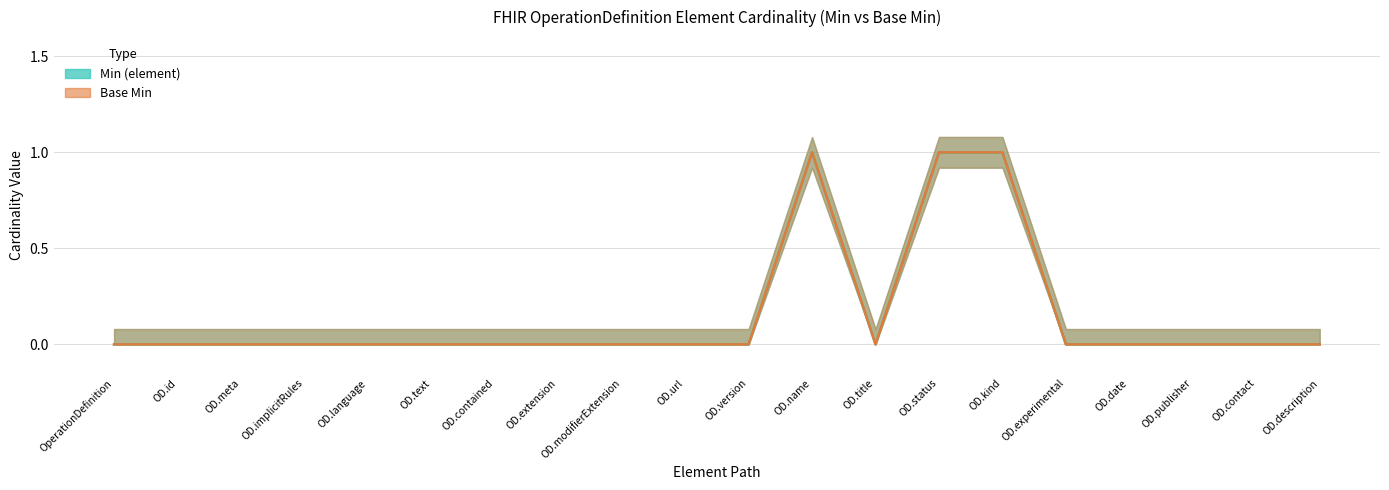

Reading left to right, extract all data points from this chart.

Min (element): 0	0	0	0	0	0	0	0	0	0	0	1	0	1	1	0	0	0	0	0
Base Min: 0	0	0	0	0	0	0	0	0	0	0	1	0	1	1	0	0	0	0	0